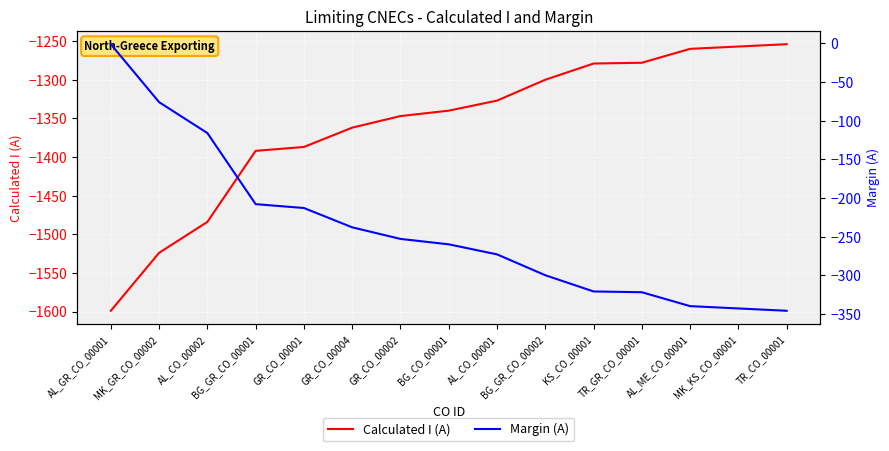

What is the value of the Margin (A) point at the 12th from the left?

-322